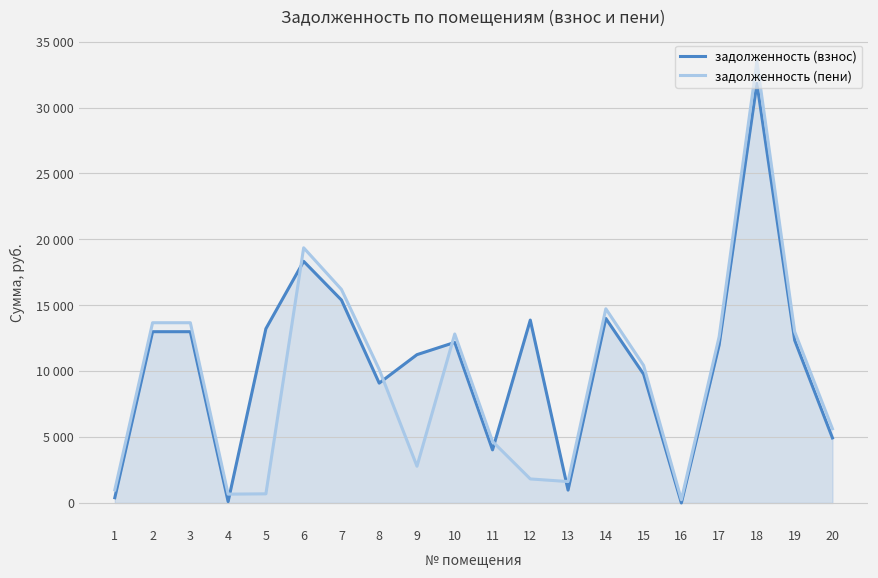

What are all the series names shown in the legend?

задолженность (взнос), задолженность (пени)